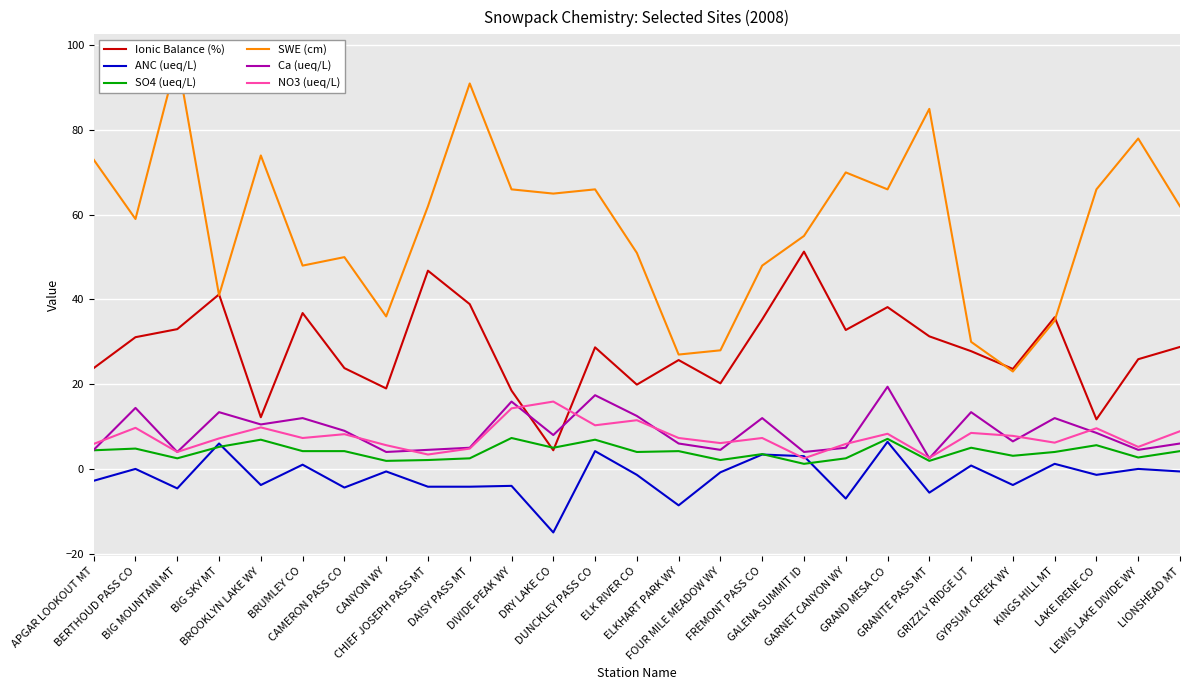

Reading right to left, what are all the values shown in this chart?

Ionic Balance (%): 28.8	25.9	11.7	35.8	23.6	27.8	31.3	38.2	32.8	51.3	35.3	20.2	25.7	19.9	28.7	4.4	18.5	38.9	46.8	19.0	23.8	36.8	12.2	41.2	33.0	31.1	23.8
ANC (ueq/L): -0.6	0.0	-1.4	1.2	-3.8	0.8	-5.6	6.4	-7.0	3.0	3.4	-0.8	-8.6	-1.4	4.2	-15.0	-4.0	-4.2	-4.2	-0.6	-4.4	1.0	-3.8	6.0	-4.6	0.0	-2.8
SO4 (ueq/L): 4.2	2.7	5.6	4.0	3.1	5.0	1.9	7.1	2.5	1.2	3.5	2.1	4.2	4.0	6.9	5.0	7.3	2.5	2.1	1.9	4.2	4.2	6.9	5.2	2.5	4.8	4.4
SWE (cm): 62.0	78.0	66.0	35.0	23.0	30.0	85.0	66.0	70.0	55.0	48.0	28.0	27.0	51.0	66.0	65.0	66.0	91.0	62.0	36.0	50.0	48.0	74.0	41.0	97.0	59.0	73.0
Ca (ueq/L): 6.0	4.5	8.5	12.0	6.5	13.4	2.5	19.4	5.0	4.0	12.0	4.5	6.0	12.5	17.4	8.0	15.9	5.0	4.5	4.0	9.0	12.0	10.5	13.4	4.0	14.4	4.5
NO3 (ueq/L): 8.9	5.2	9.6	6.2	7.8	8.5	2.6	8.3	5.9	2.5	7.3	6.1	7.3	11.5	10.3	15.9	14.3	4.8	3.4	5.6	8.2	7.3	9.8	7.2	4.0	9.7	5.9